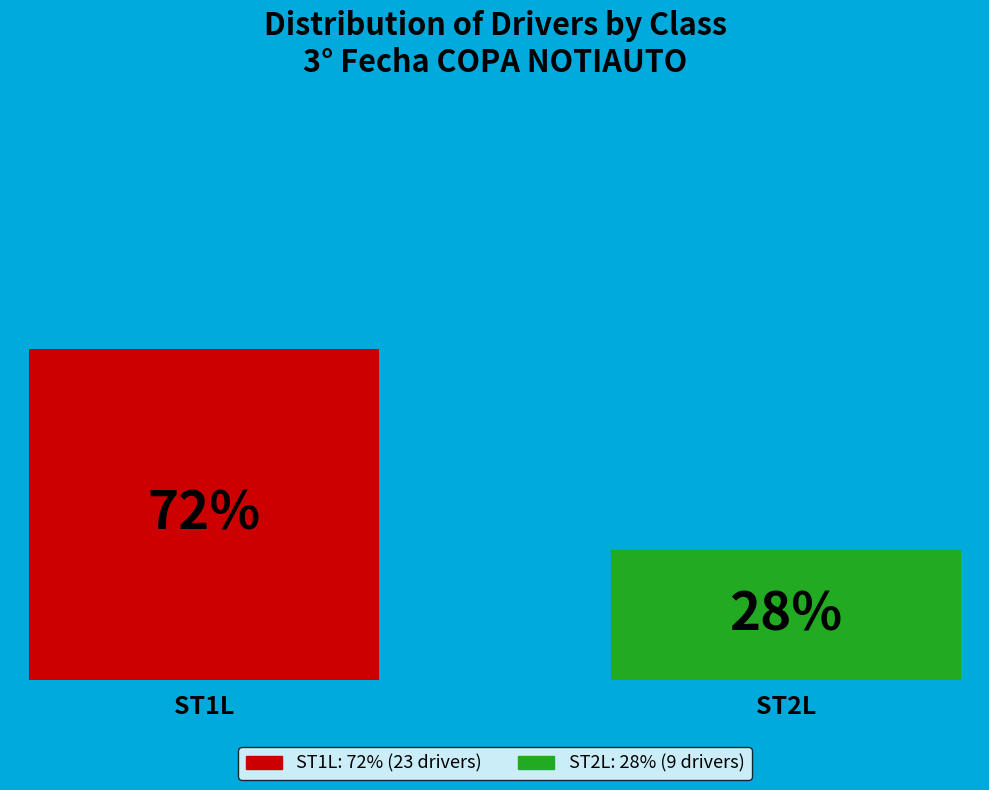

To the nearest percent, what portion does ST1L represent?

72%